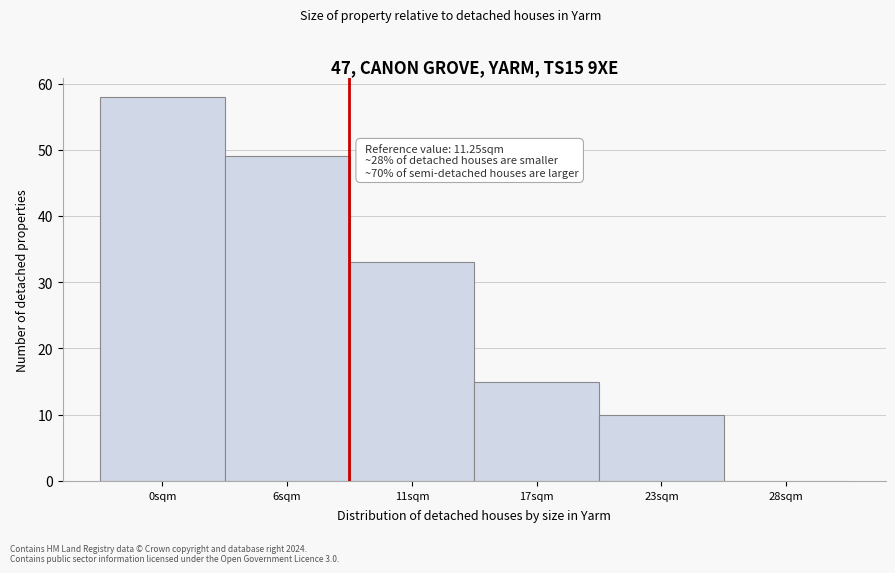

Reading left to right, list all the values displayed in this chart.

0sqm=58	6sqm=49	11sqm=33	17sqm=15	23sqm=10	28sqm=0